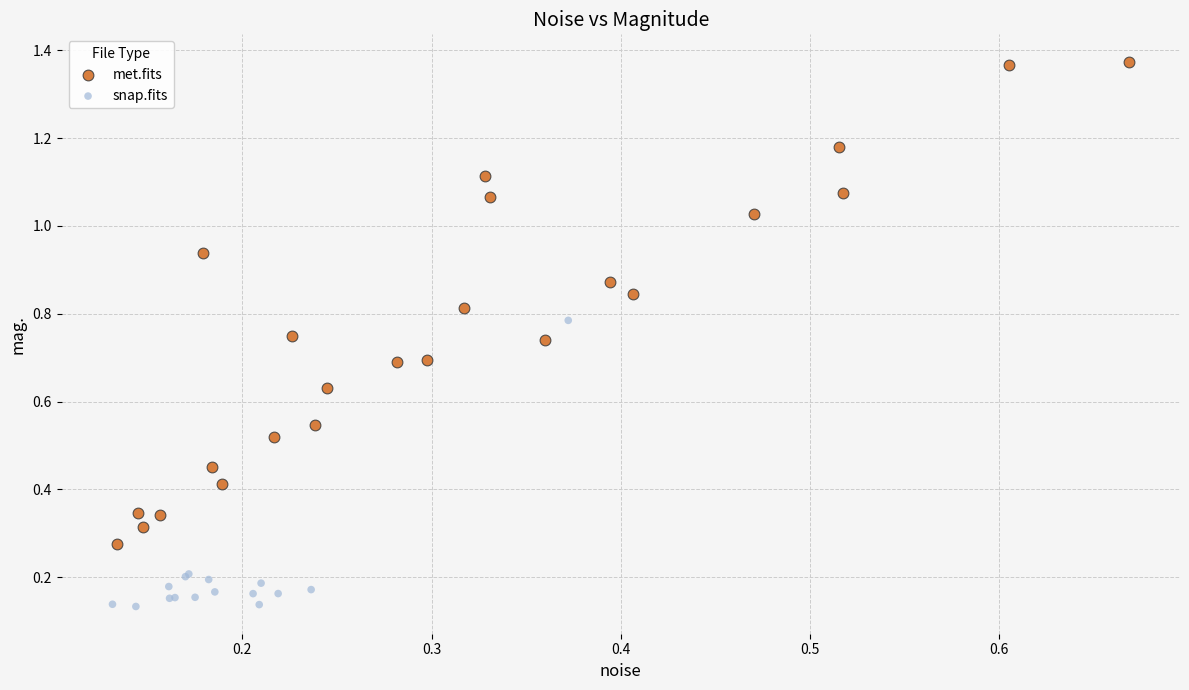

Which series has the largest Y range (max minus min)?

met.fits